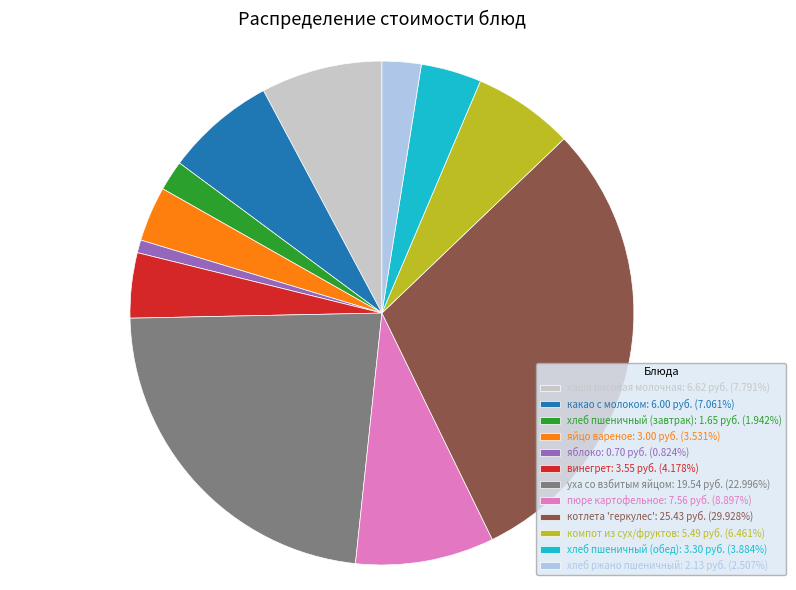

Is it true that винегрет is 15% of the pie?

False